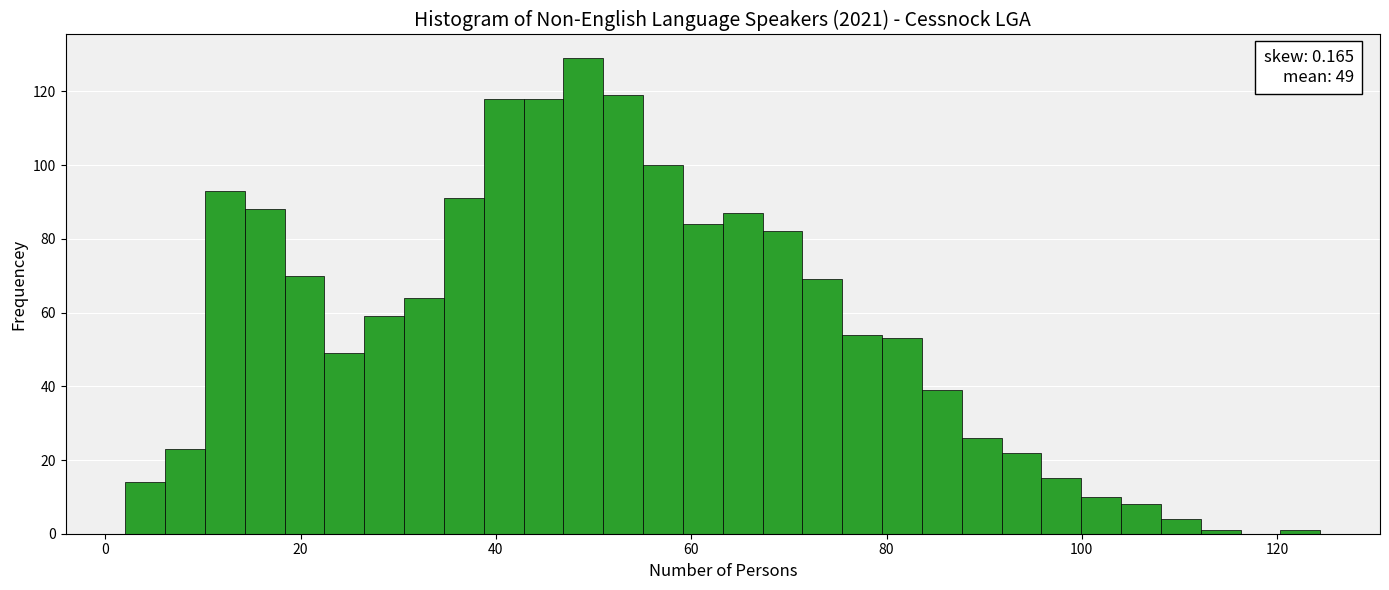

Read against the x-axis, roughly where is the centre of the tallest bar?

48